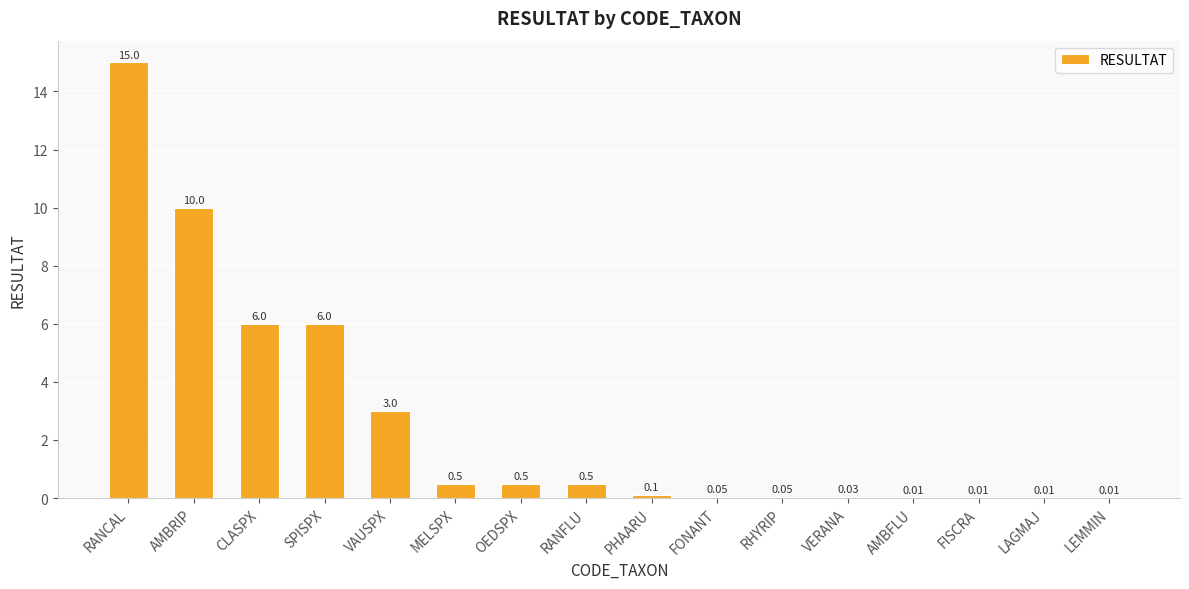

At which category does the chart reach its peak across all series?

RANCAL